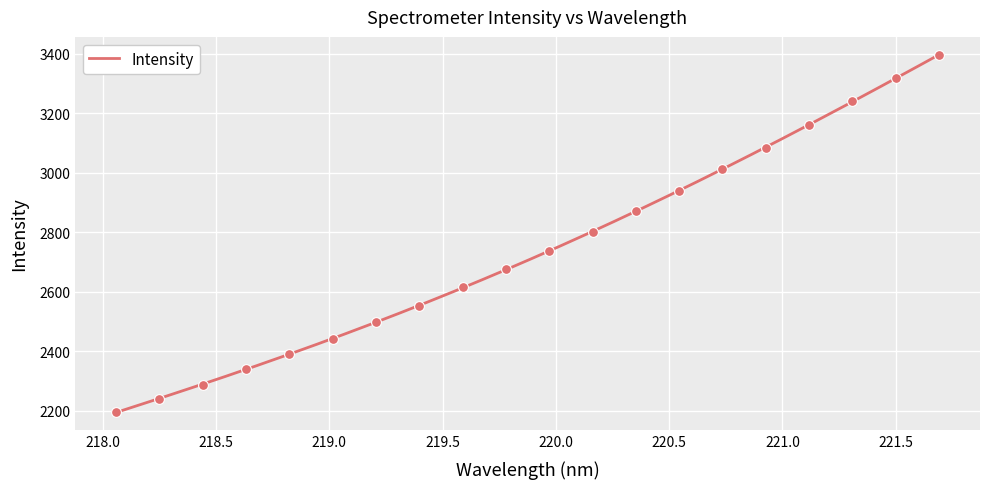

What is the change in value from 219.7801 to 220.9264?

+408.1